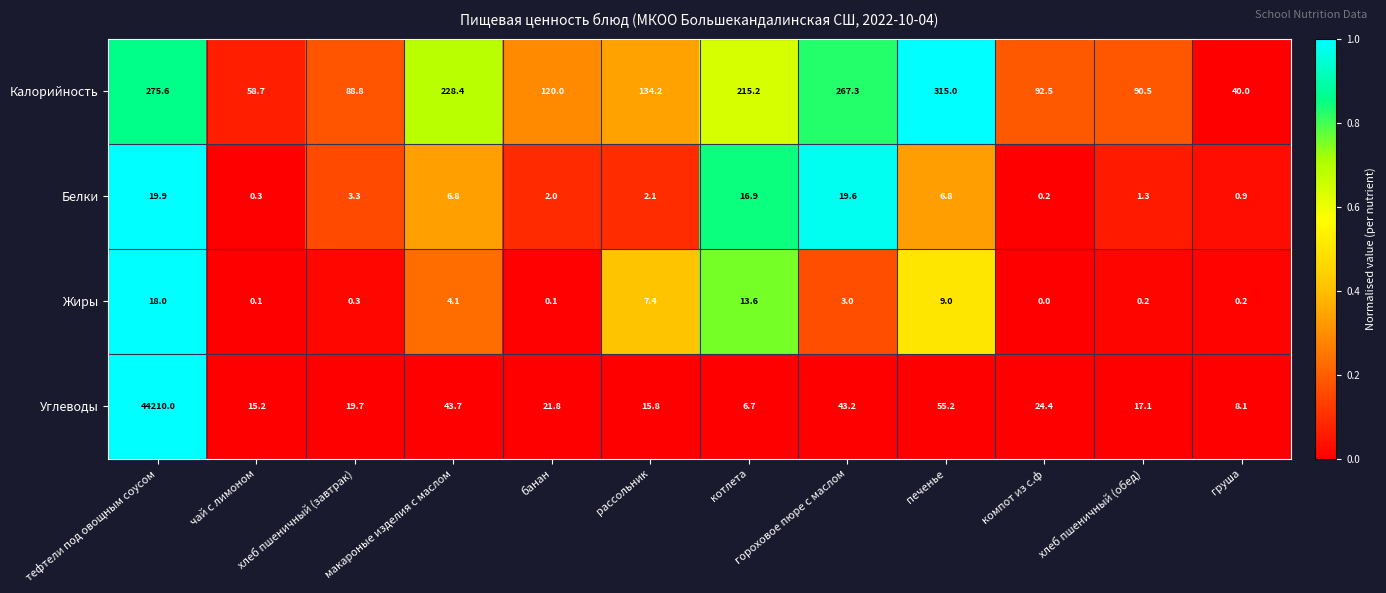

What is the difference between the Белки values at груша and тефтели под овощным соусом?

19.0